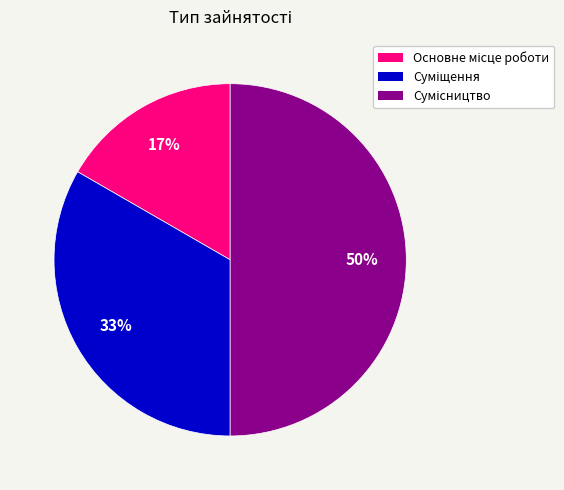

To the nearest percent, what is the difference between the largest and smallest slice percentages?

33%